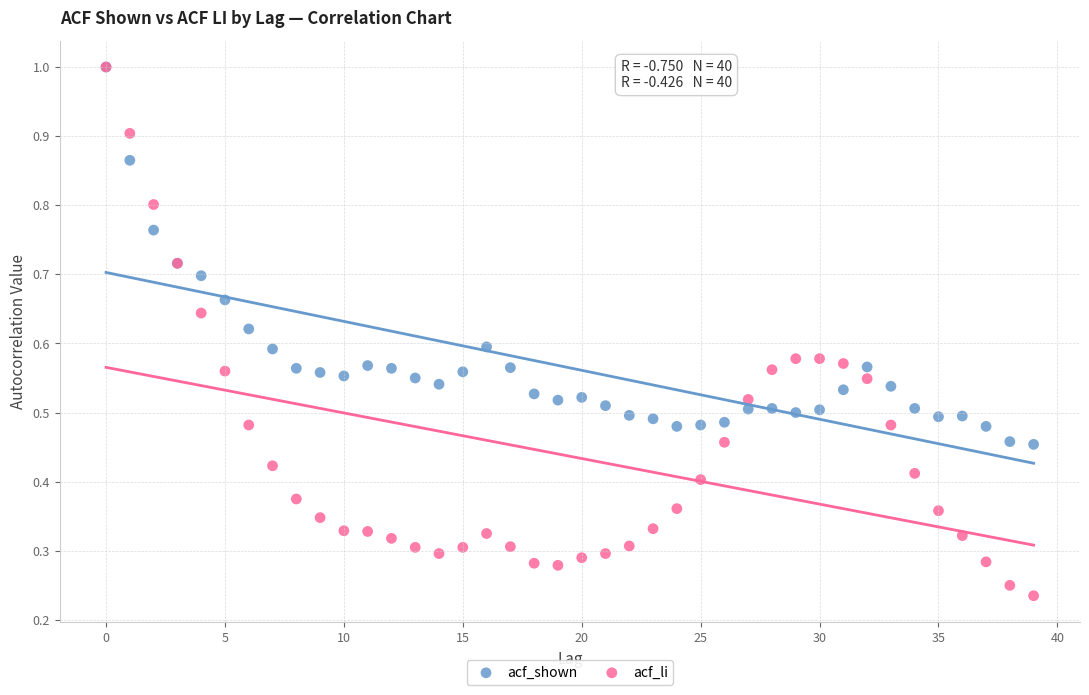

What are all the series names shown in the legend?

acf_shown, acf_li